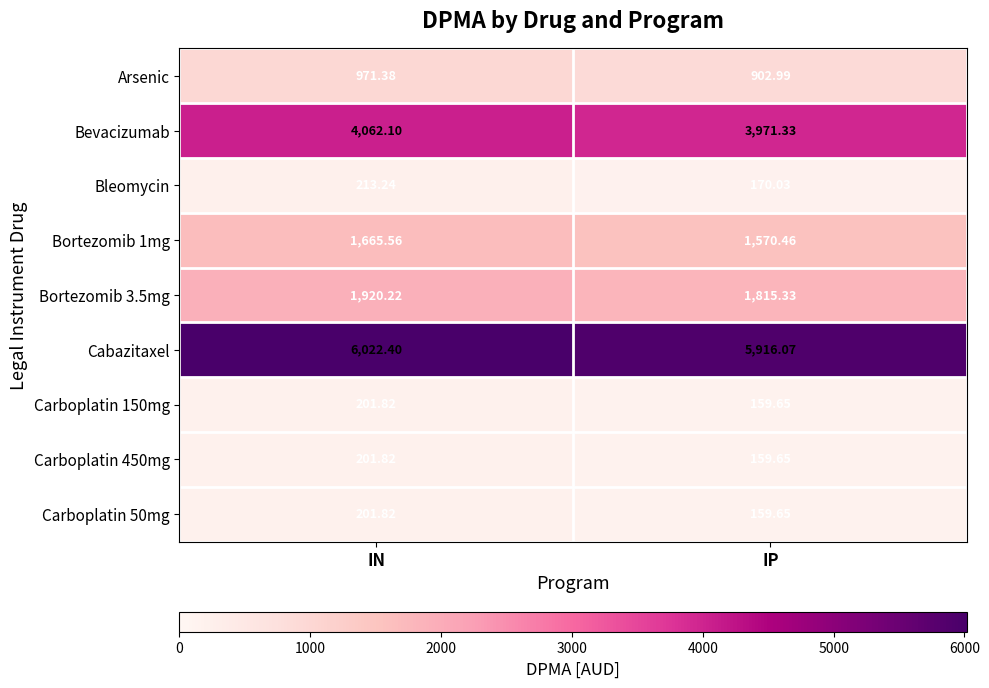

Between IN and IP, which series saw the biggest shift?

Cabazitaxel